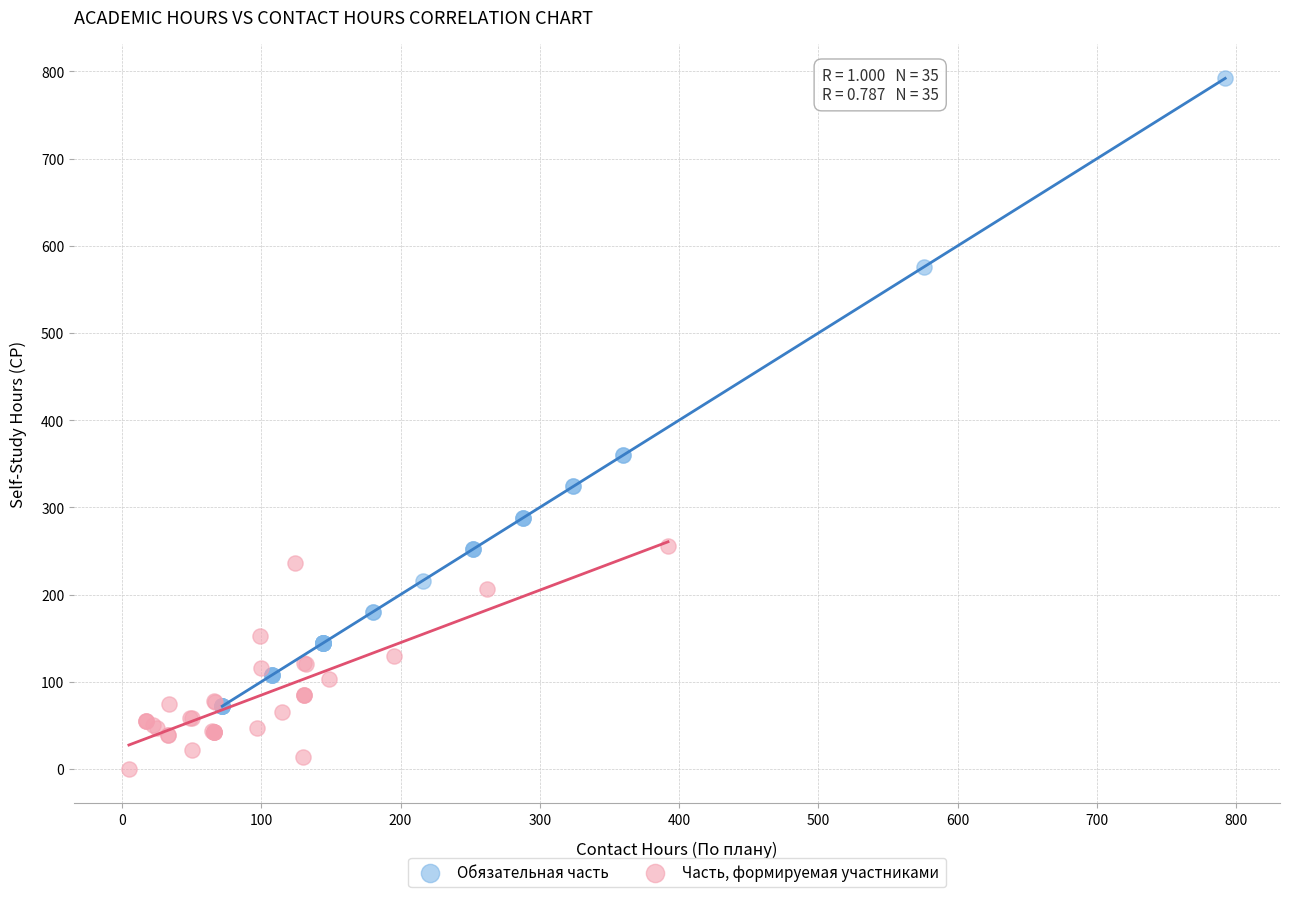

Which series reaches the minimum Y coordinate?

Часть, формируемая участниками